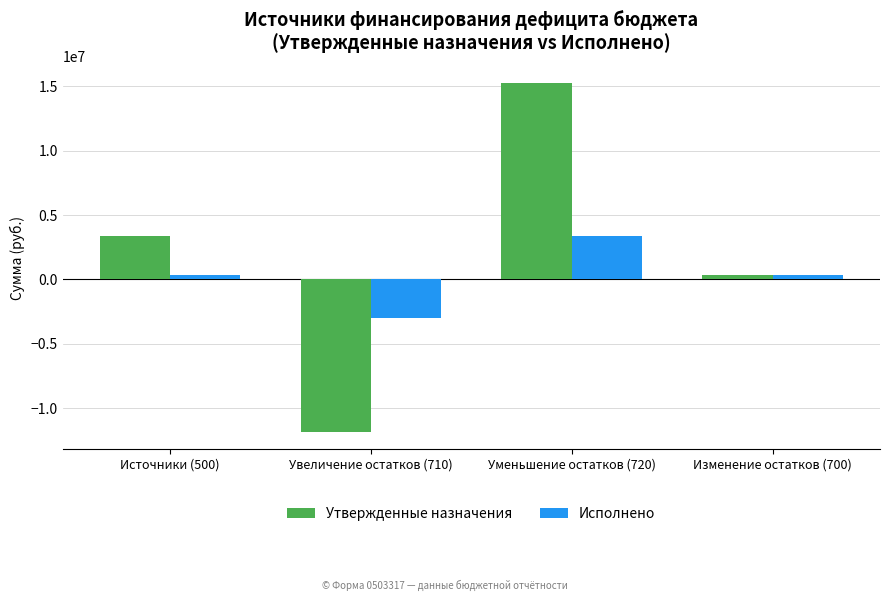

Reading right to left, extract all data points from this chart.

Утвержденные назначения: 338031.7	15244300.0	-11837600.0	3406700.0
Исполнено: 338031.7	3360258.0	-3022226.3	338031.7